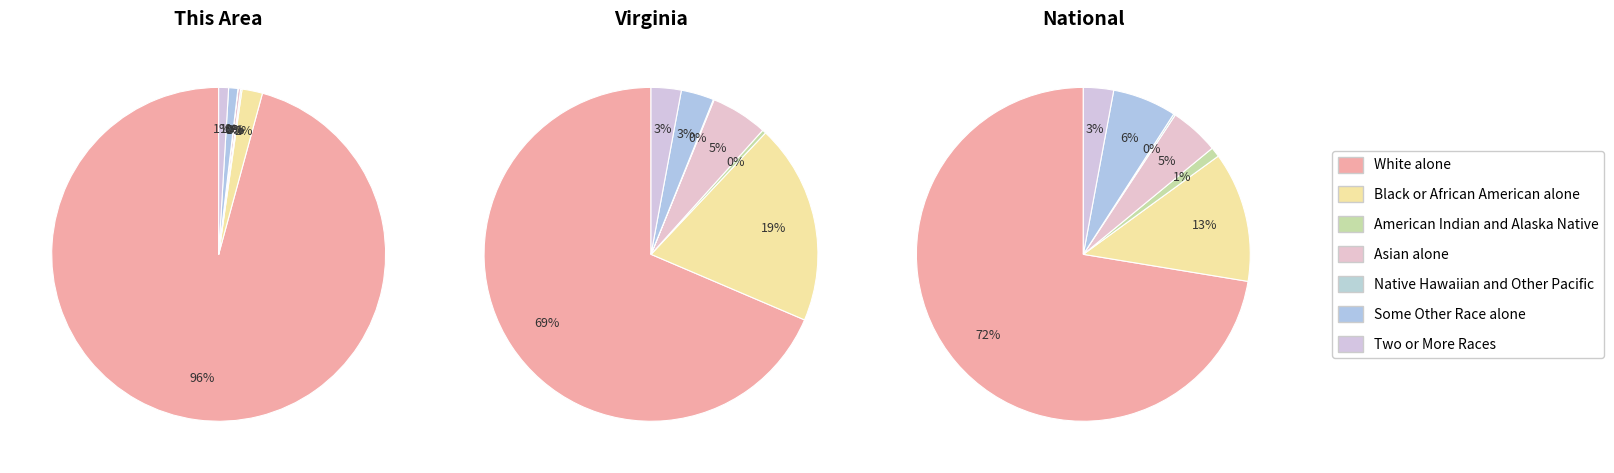

To the nearest percent, what is the difference between the Black or African American alone and Native Hawaiian and Other Pacific slice percentages?

2%